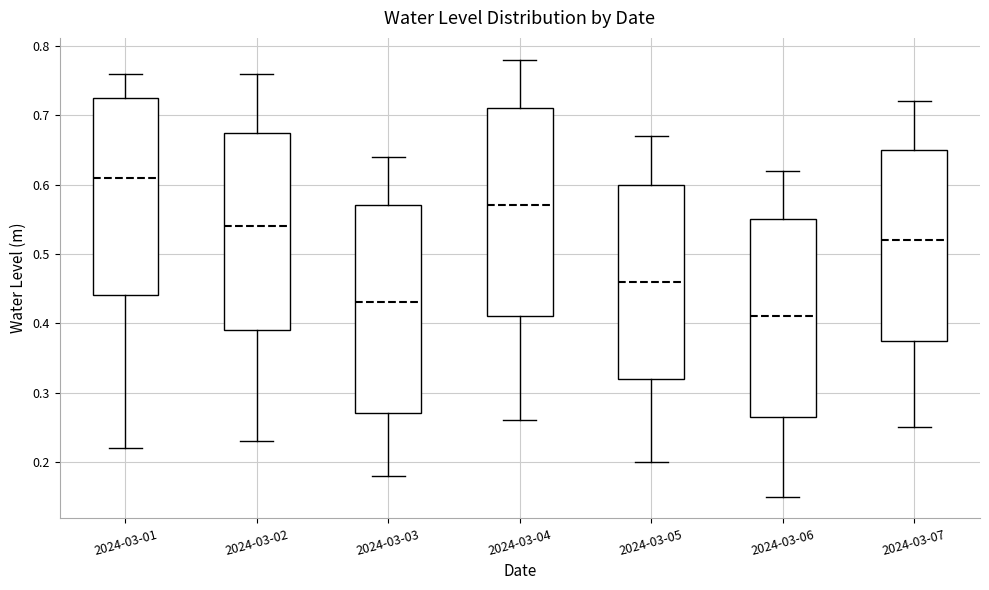

Reading left to right, read every box against the y-axis: the position of its median line, the range the box covers, and the ends of its whiskers. The values are not printed on the chart, so give them approximately, as read against the axis.

2024-03-01: median 0.61, box 0.44 to 0.73, whiskers 0.22 to 0.76
2024-03-02: median 0.54, box 0.39 to 0.68, whiskers 0.23 to 0.76
2024-03-03: median 0.43, box 0.27 to 0.57, whiskers 0.18 to 0.64
2024-03-04: median 0.57, box 0.41 to 0.71, whiskers 0.26 to 0.78
2024-03-05: median 0.46, box 0.32 to 0.60, whiskers 0.20 to 0.67
2024-03-06: median 0.41, box 0.27 to 0.55, whiskers 0.15 to 0.62
2024-03-07: median 0.52, box 0.38 to 0.65, whiskers 0.25 to 0.72